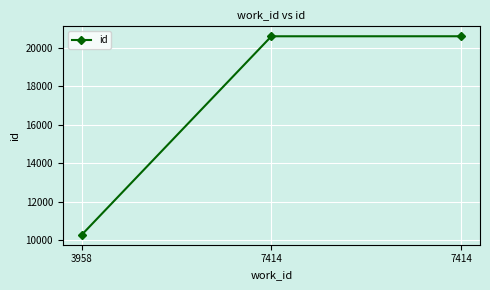

What is the difference between the maximum and minimum values?

10314